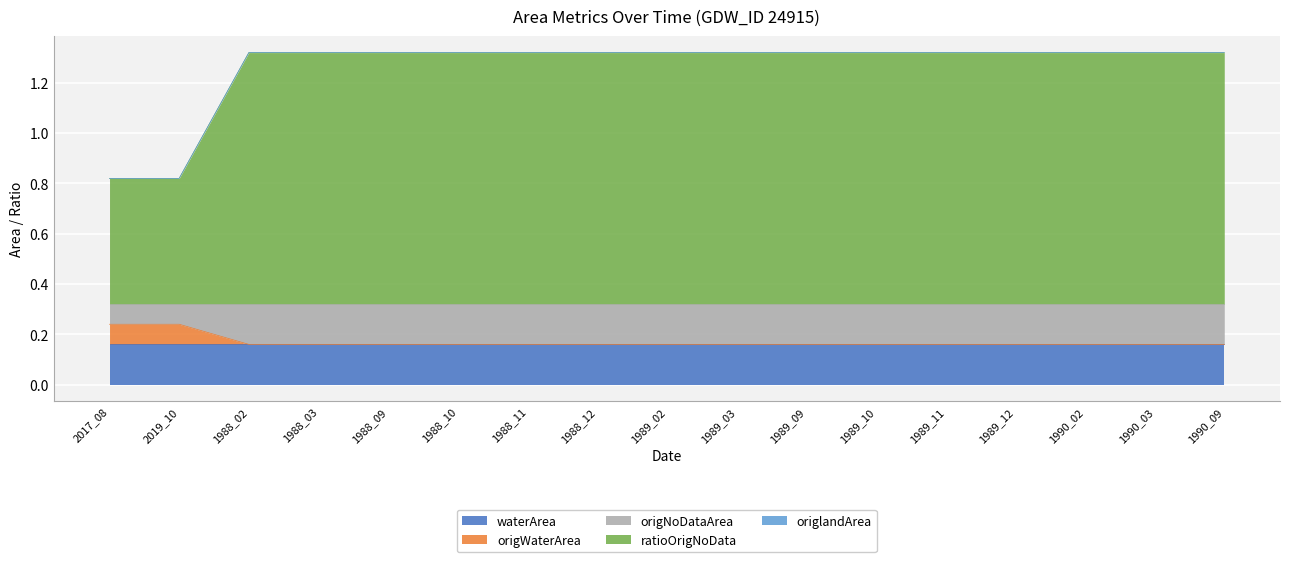

How many lines are shown in the chart?

5